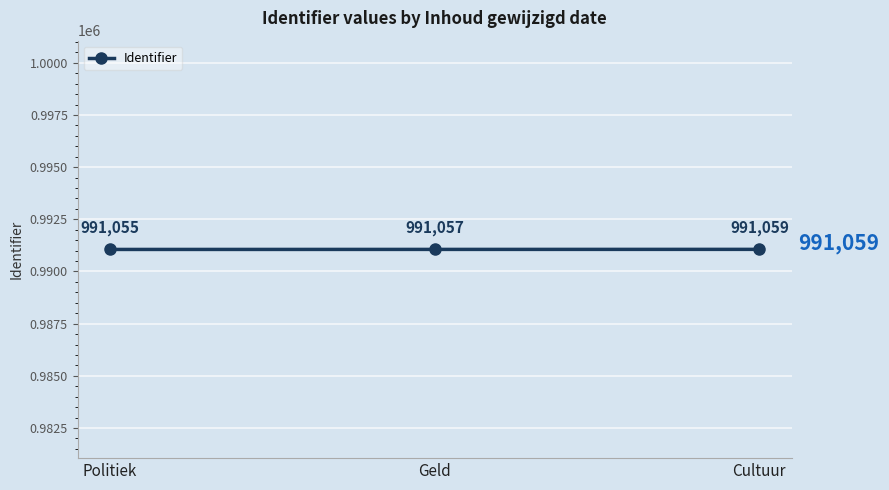

List the labels in order of value, smallest first.

Politiek, Geld, Cultuur